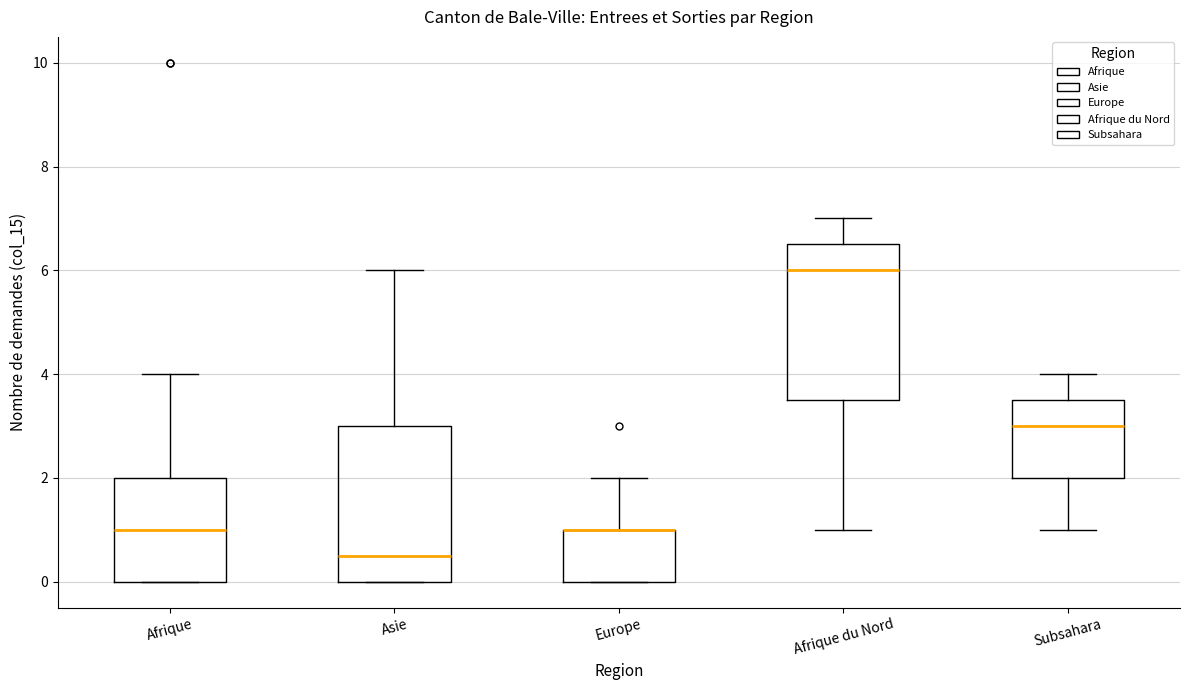

Where is the upper edge of the box for Subsahara on the y-axis? The values are not printed on the chart, so give them approximately, as read against the axis.

3.6